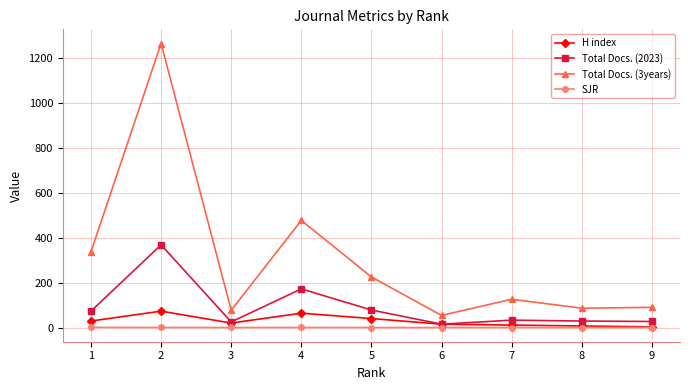

Where is the first local minimum for Total Docs. (3years)?

3